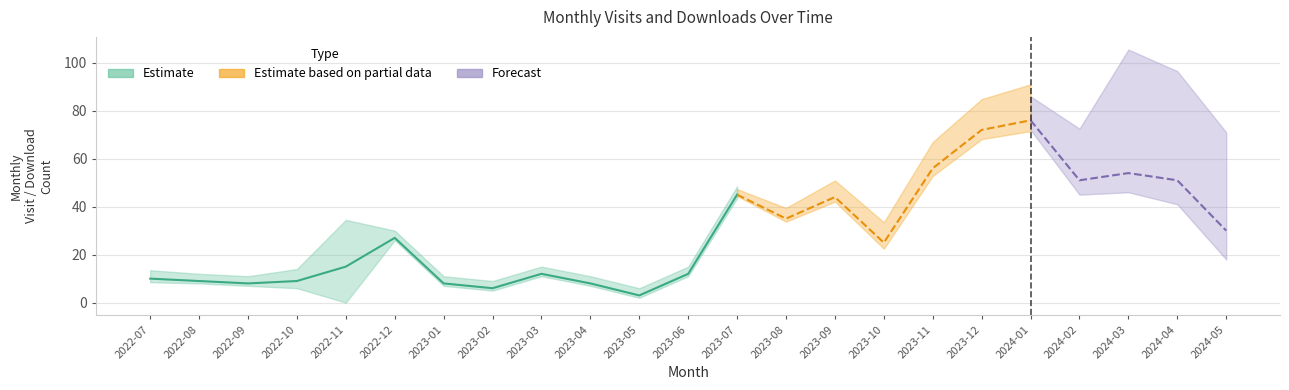

What is the difference between the monthly_visit_dataset values at 2022-12 and 2023-05?

24